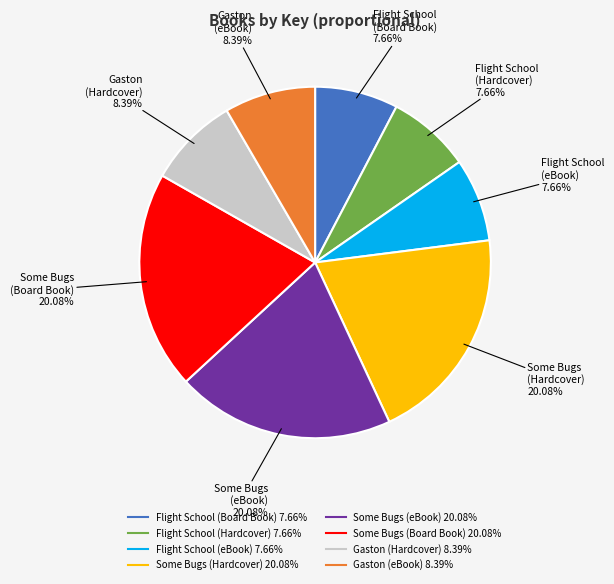

To the nearest percent, what is the average slice percentage?

12%